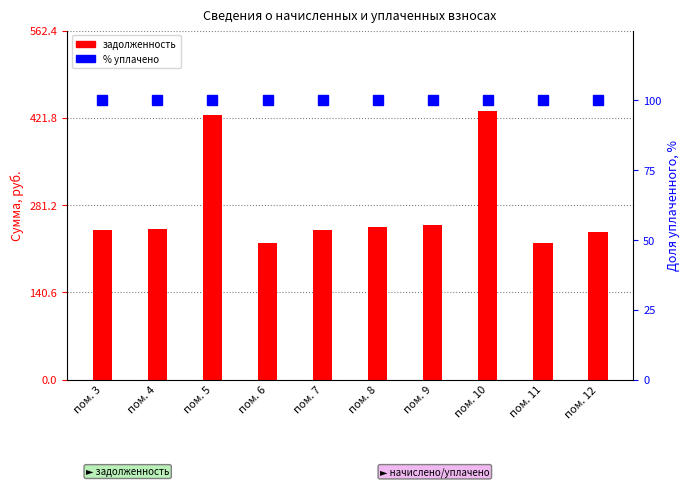

Is it true that задолженность equals 91.5 at пом. 7?

False